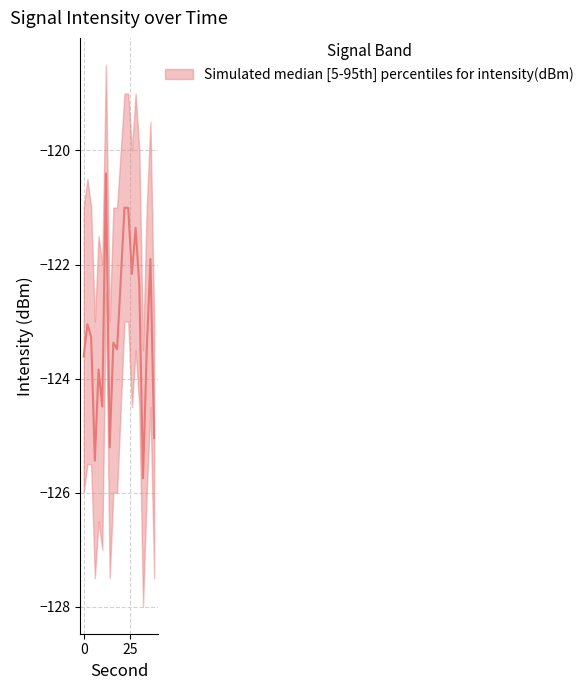

What is the greatest value displayed?

-118.5